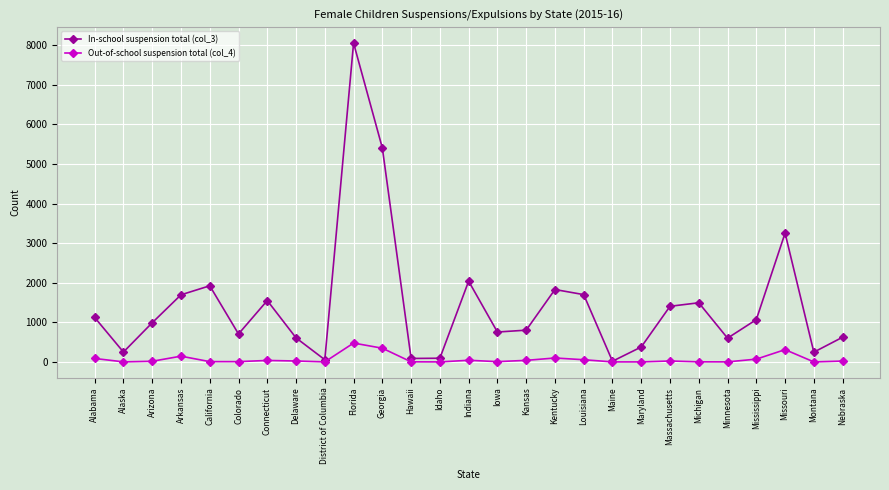

How many distinct data groups are displayed?

2